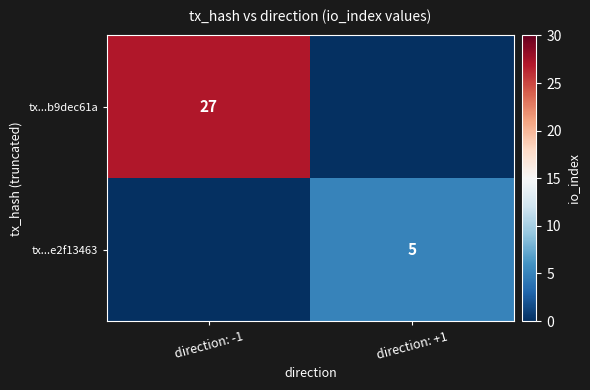

True or false: tx...e2f13463 has a value of 3 at direction: +1.

False